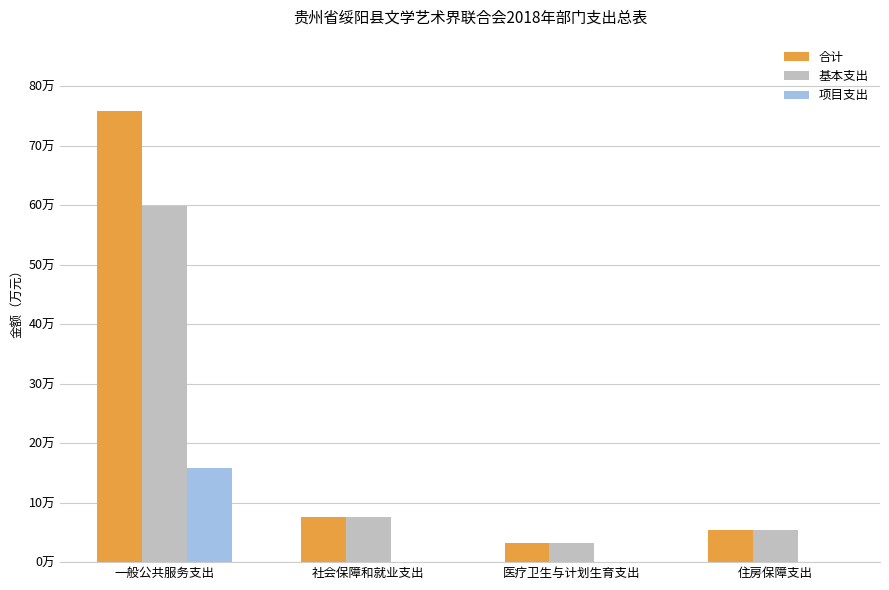

Where does the 基本支出 series first go above 7?

一般公共服务支出